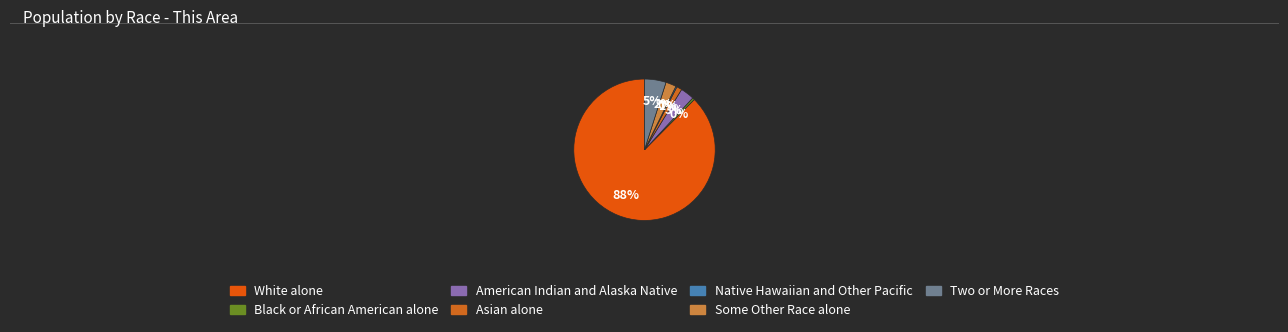

Is it true that American Indian and Alaska Native is 16% of the pie?

False